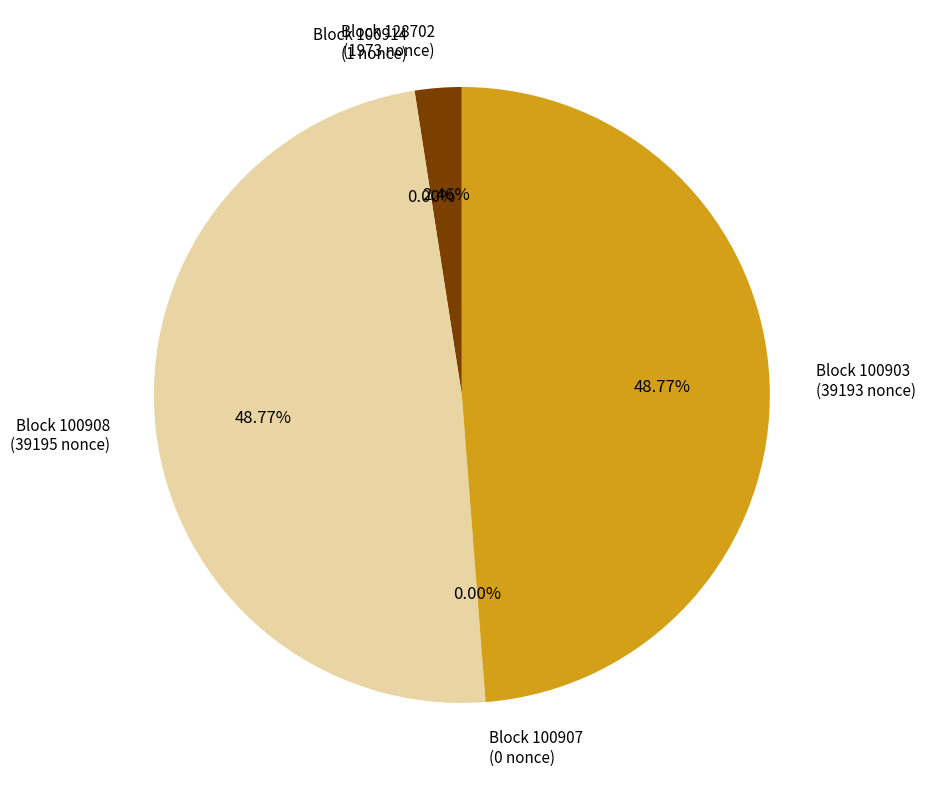

Between 100908 and 128702, which is larger?

100908